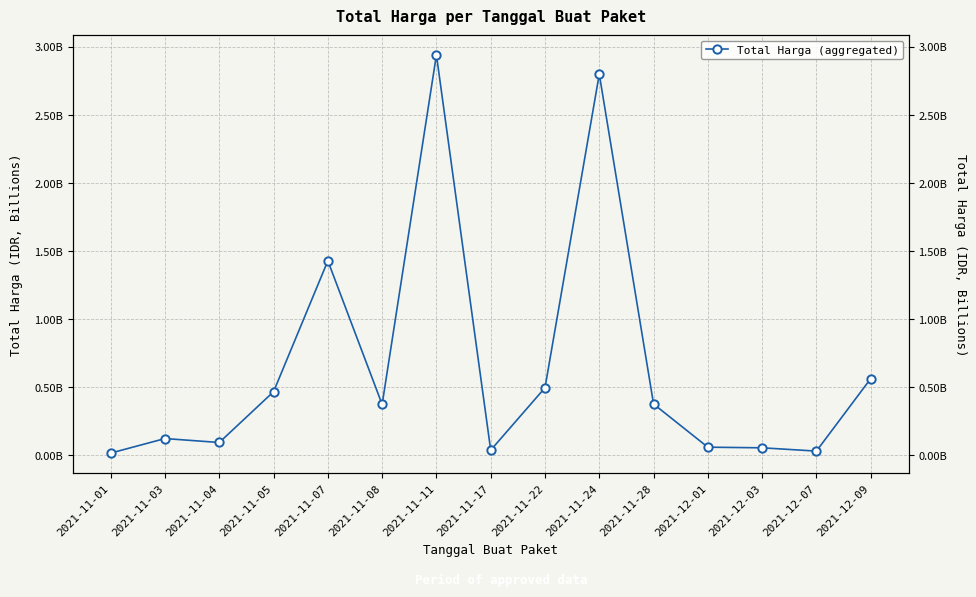

What is the approximate value at 2021-11-05, to the nearest 50?

464002100